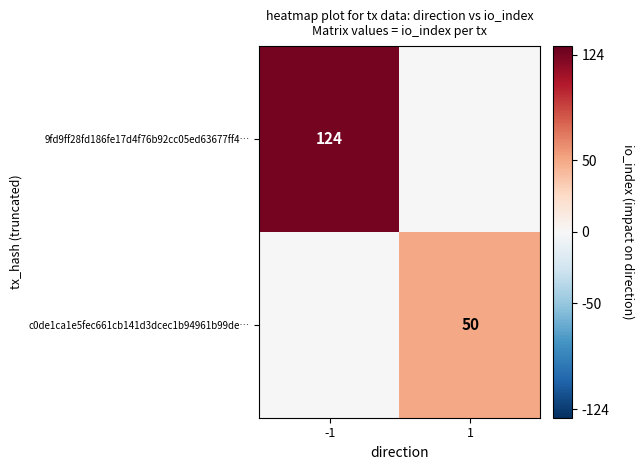

The c0de1ca1e5fec661cb141d3dcec1b94961b99de… series shows 20 at 1. True or false?

False